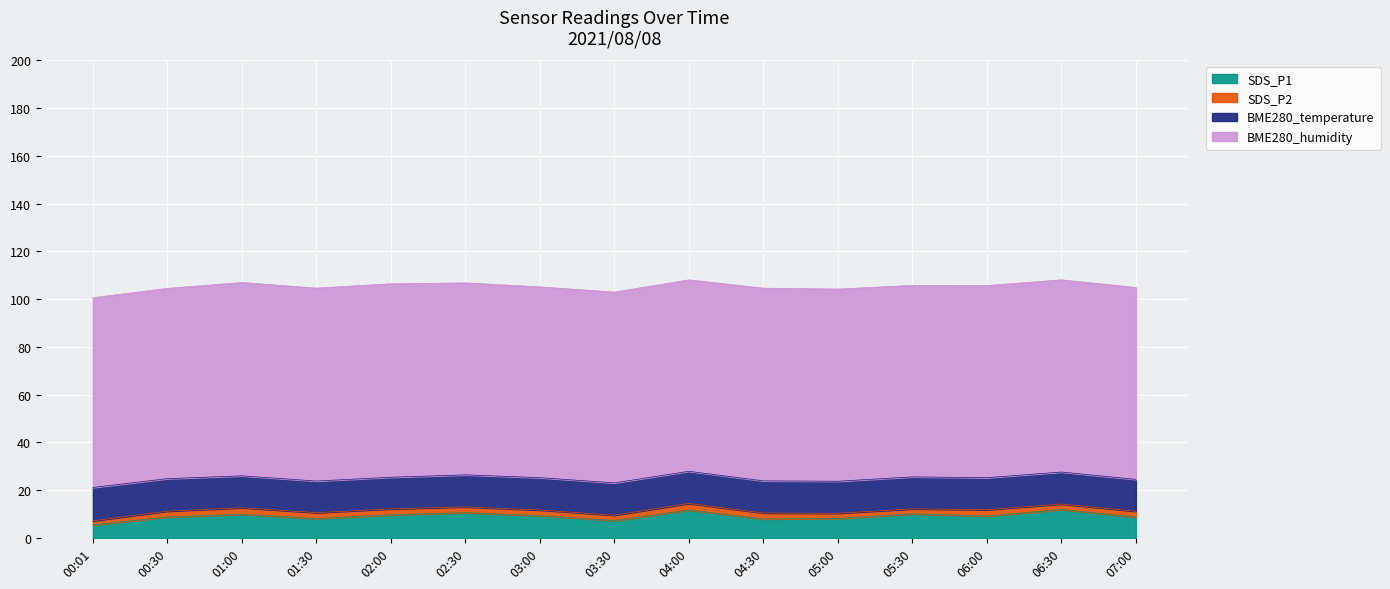

At which category does SDS_P2 reach its first local peak?

01:00